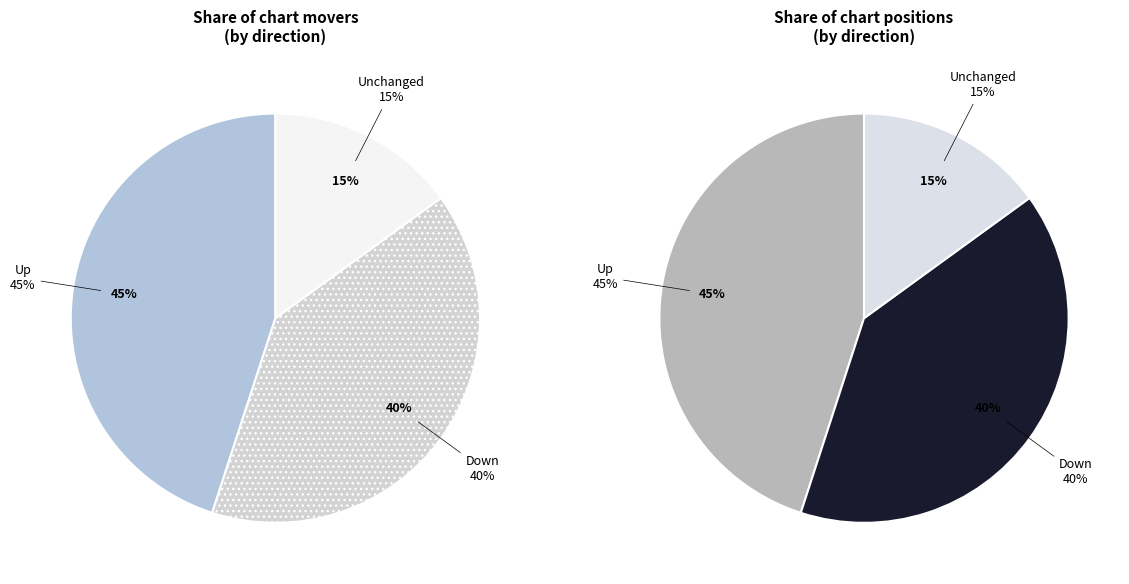

Which slice is the largest?

up